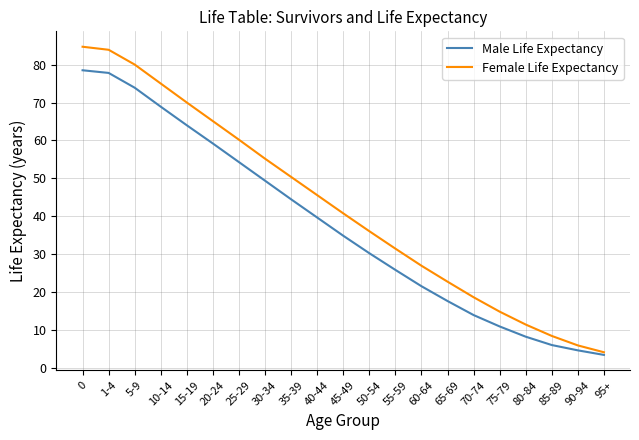

Which series changed the most between 10-14 and 60-64?

Female Life Expectancy